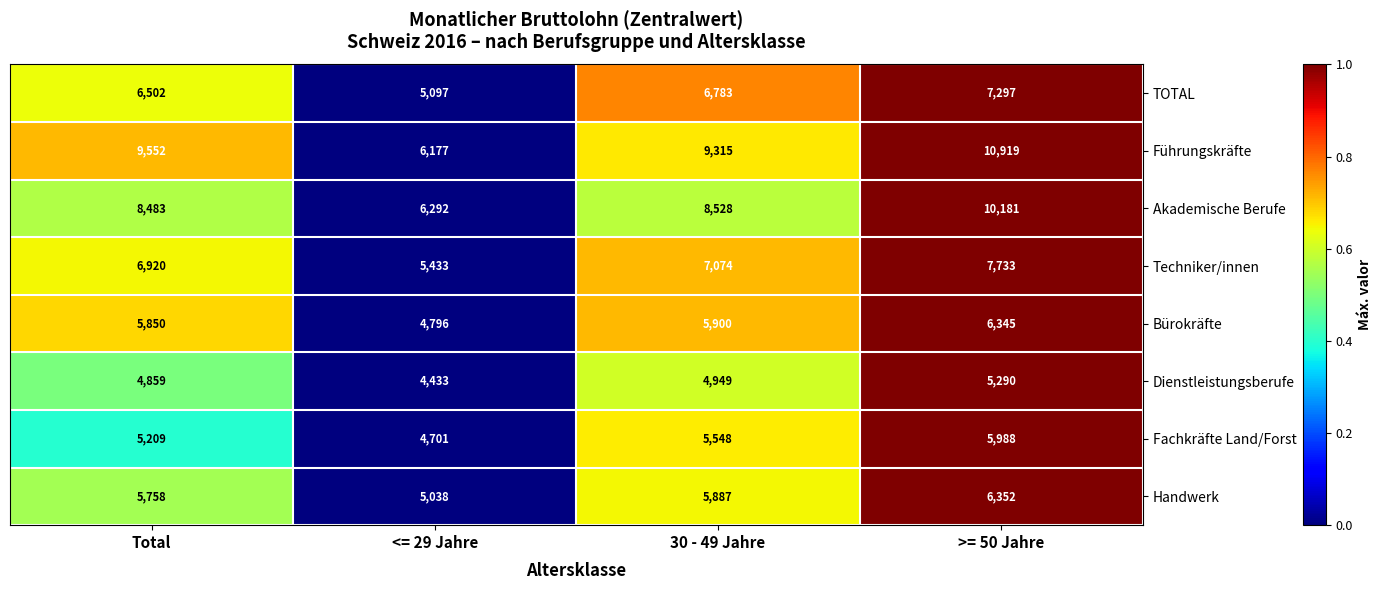

Which series changed the most between Total and <= 29 Jahre?

Führungskräfte